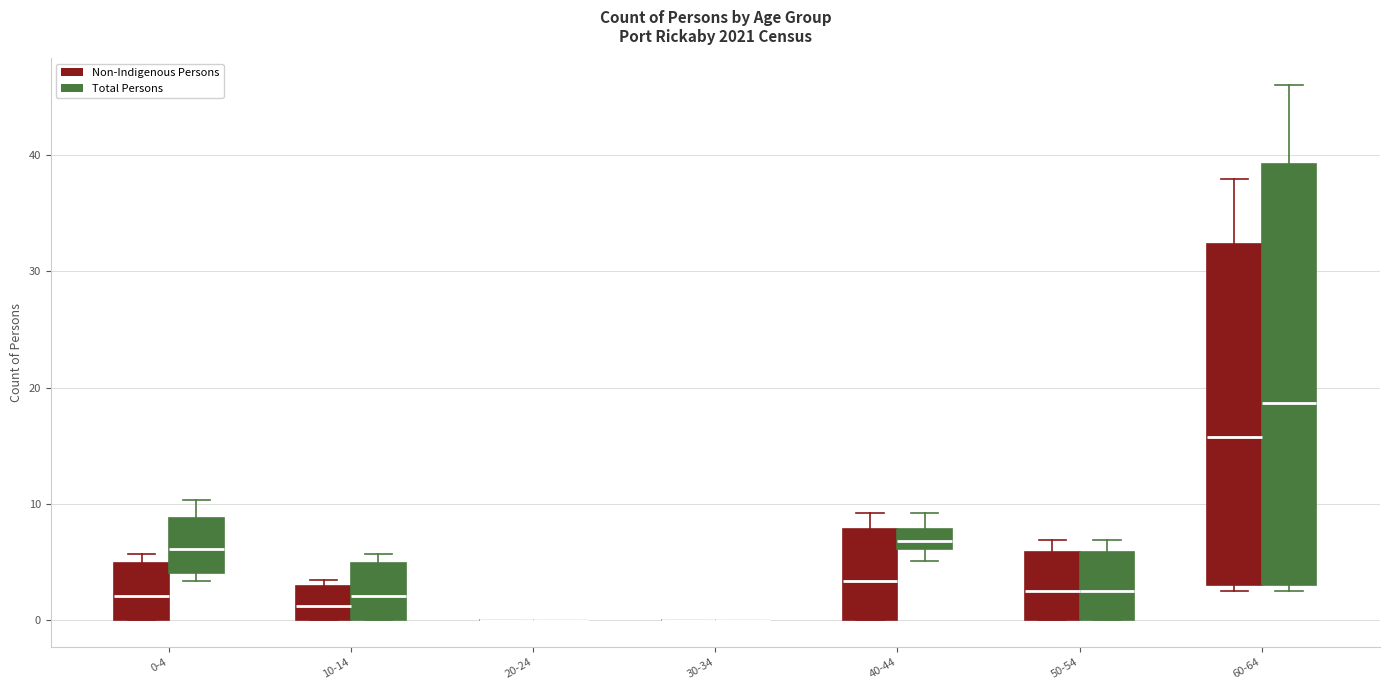

Comparing the boxes themselves (not the whiskers), which one is the tallest?

60-64 (Total Persons)